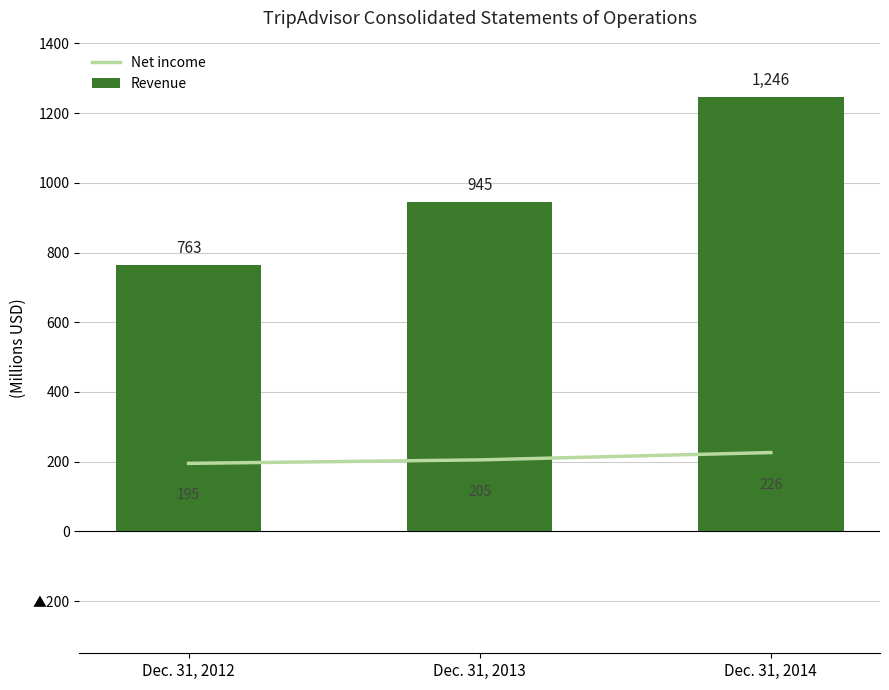

What is the sum of the Revenue values at Dec. 31, 2014 and Dec. 31, 2013?

2191